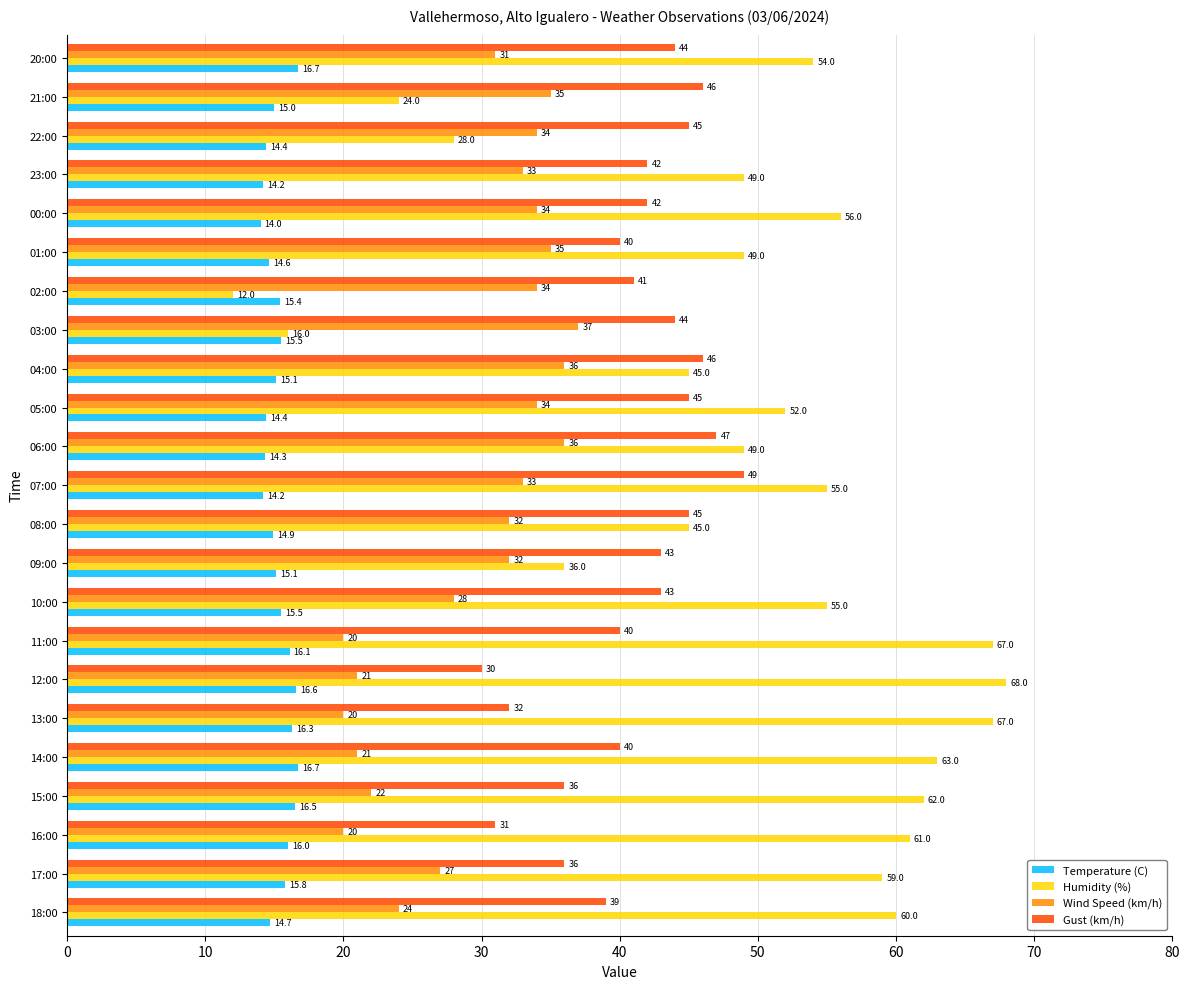

Which series has the largest total across all categories?

Humidity (%)